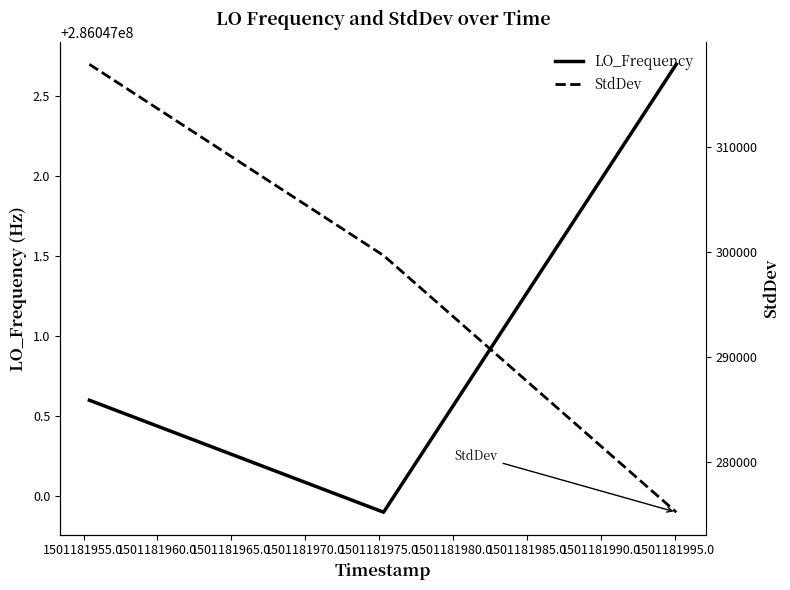

Which series changed the most between 1501181955.0 and 1501181960.0?

StdDev